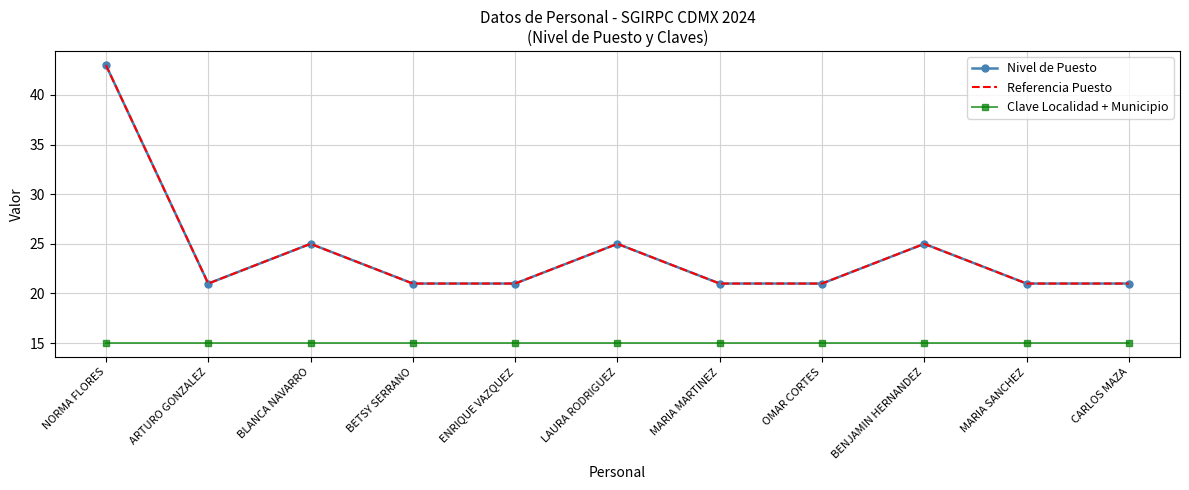

What is the label of the 8th point from the left?

OMAR CORTES